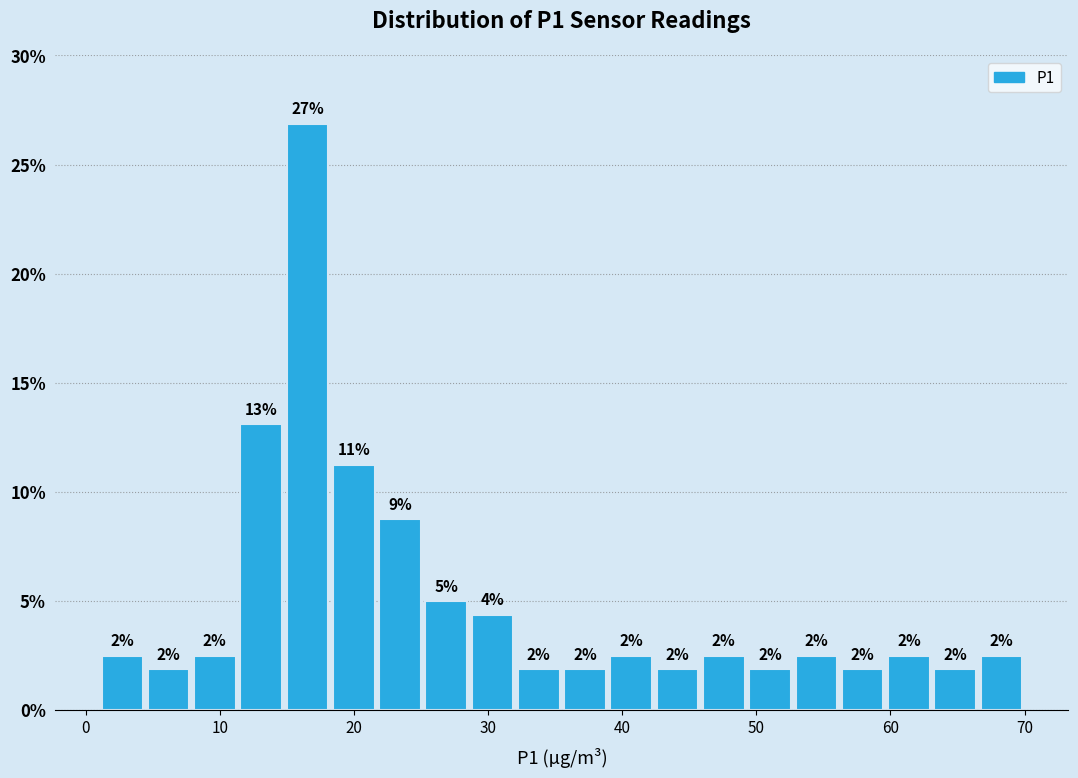

Read against the x-axis, roughly where is the centre of the tallest bar?

17